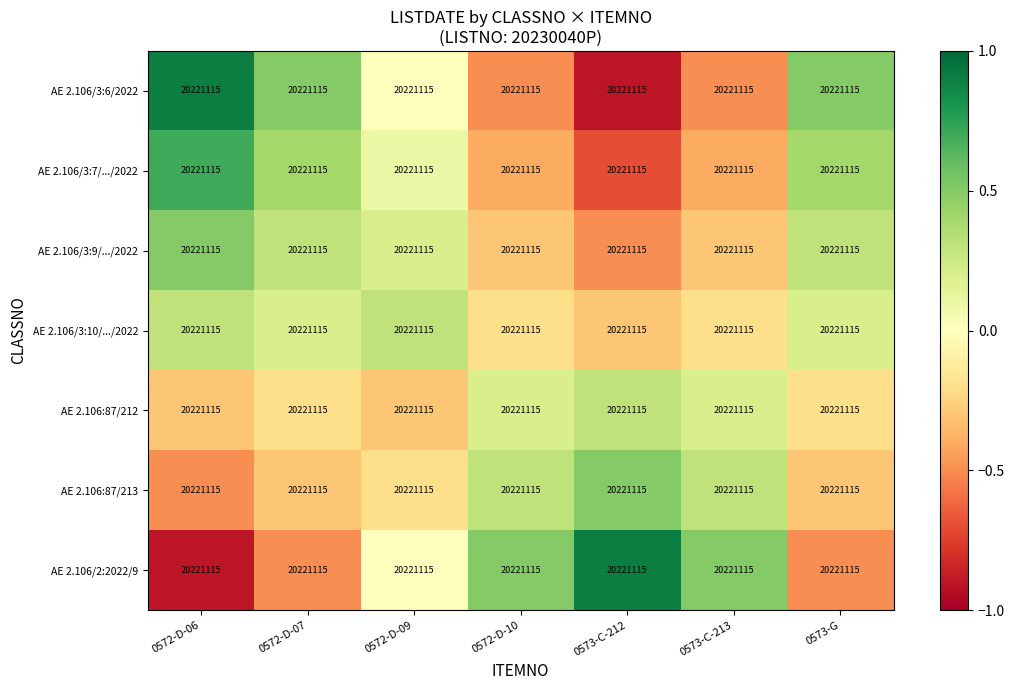

Reading left to right, what are all the values shown in this chart?

AE 2.106/3:6/2022: 0572-D-06=20221115.0	0572-D-07=20221115.0	0572-D-09=20221115.0	0572-D-10=20221115.0	0573-C-212=20221115.0	0573-C-213=20221115.0	0573-G=20221115.0
AE 2.106/3:7/.../2022: 0572-D-06=20221115.0	0572-D-07=20221115.0	0572-D-09=20221115.0	0572-D-10=20221115.0	0573-C-212=20221115.0	0573-C-213=20221115.0	0573-G=20221115.0
AE 2.106/3:9/.../2022: 0572-D-06=20221115.0	0572-D-07=20221115.0	0572-D-09=20221115.0	0572-D-10=20221115.0	0573-C-212=20221115.0	0573-C-213=20221115.0	0573-G=20221115.0
AE 2.106/3:10/.../2022: 0572-D-06=20221115.0	0572-D-07=20221115.0	0572-D-09=20221115.0	0572-D-10=20221115.0	0573-C-212=20221115.0	0573-C-213=20221115.0	0573-G=20221115.0
AE 2.106:87/212: 0572-D-06=20221115.0	0572-D-07=20221115.0	0572-D-09=20221115.0	0572-D-10=20221115.0	0573-C-212=20221115.0	0573-C-213=20221115.0	0573-G=20221115.0
AE 2.106:87/213: 0572-D-06=20221115.0	0572-D-07=20221115.0	0572-D-09=20221115.0	0572-D-10=20221115.0	0573-C-212=20221115.0	0573-C-213=20221115.0	0573-G=20221115.0
AE 2.106/2:2022/9: 0572-D-06=20221115.0	0572-D-07=20221115.0	0572-D-09=20221115.0	0572-D-10=20221115.0	0573-C-212=20221115.0	0573-C-213=20221115.0	0573-G=20221115.0